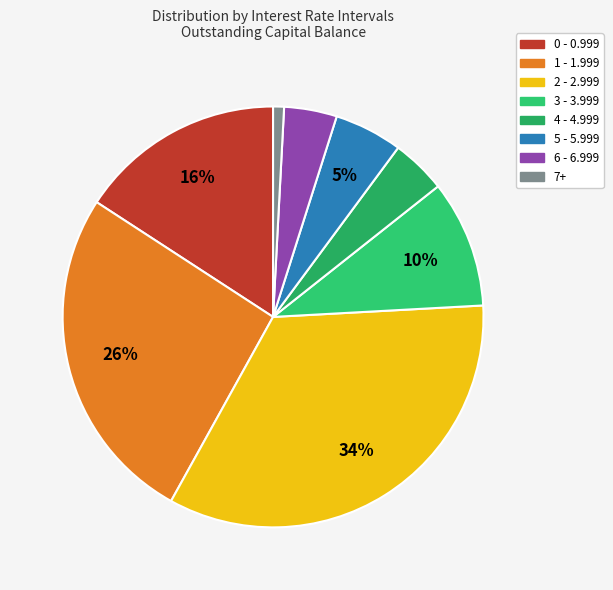

Count the number of slices in the pie.

8